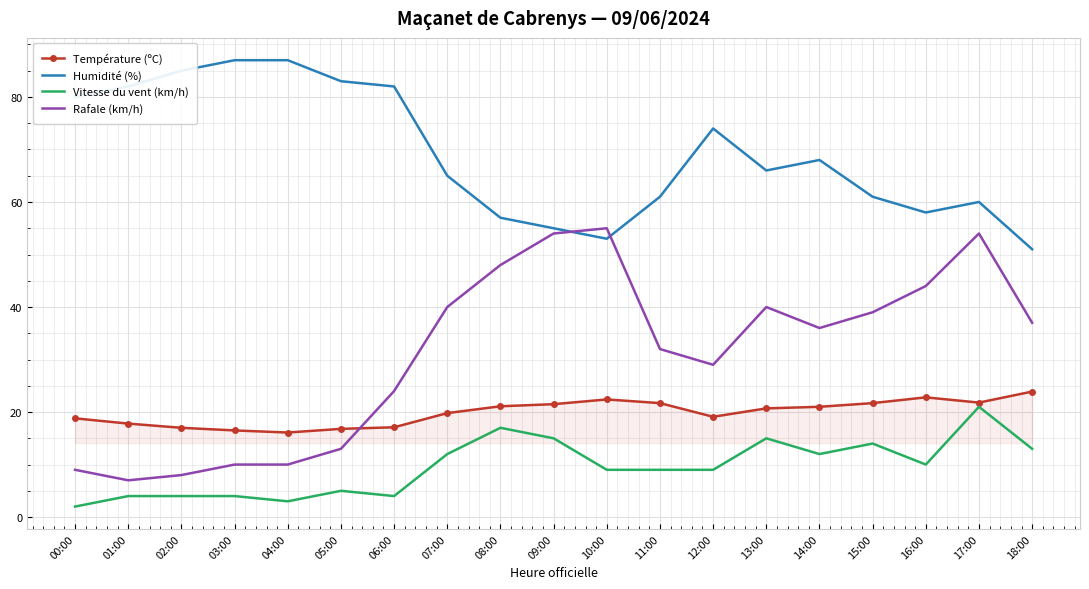

Where is Humidité (%) nearest to the value 69?

14:00